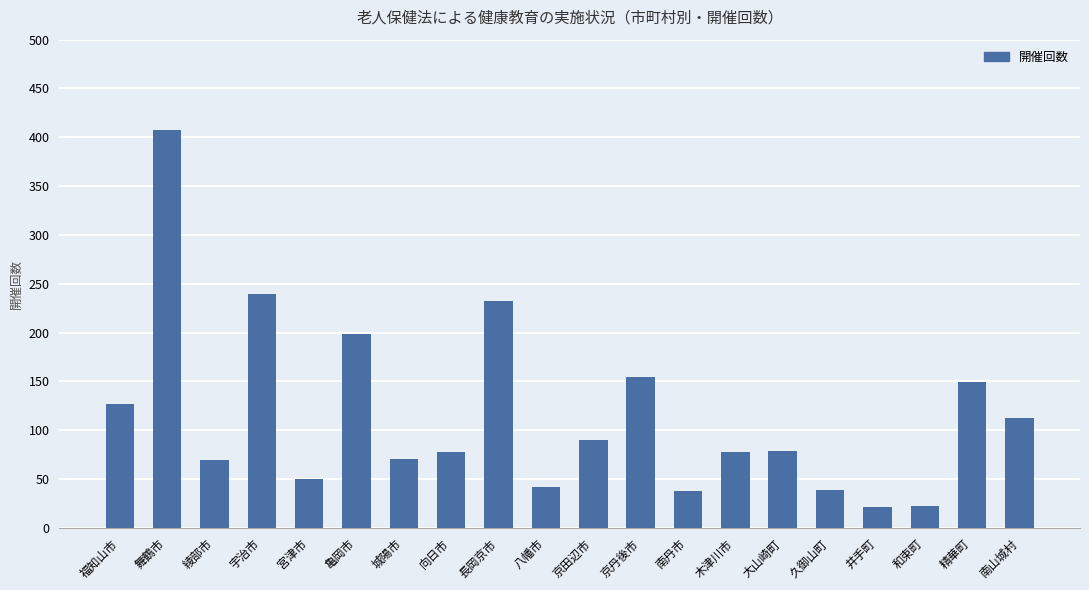

True or false: the data shows 415 at 長岡京市.

False